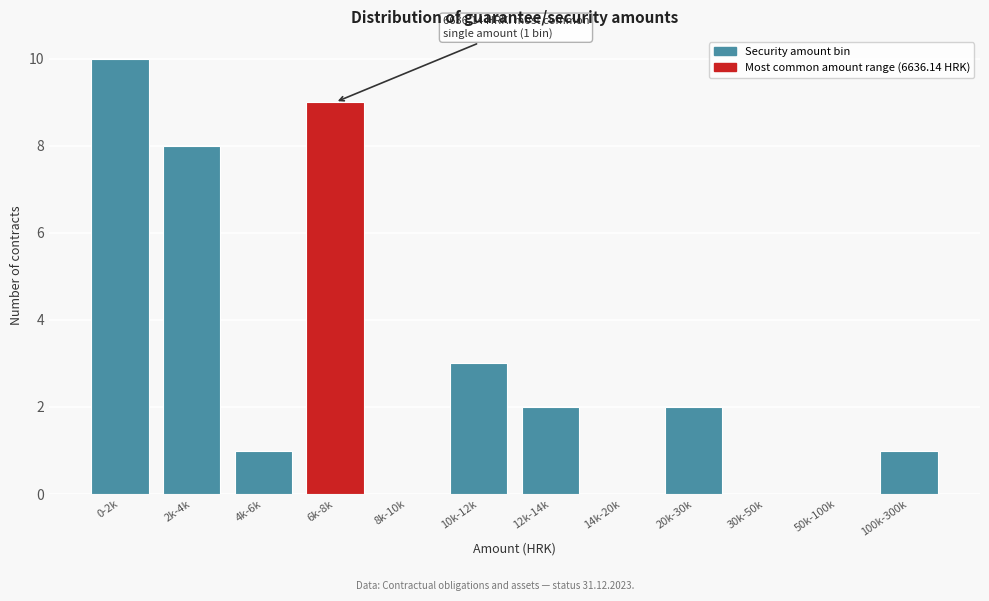

Reading left to right, what are all the values shown in this chart?

0-2k=10	2k-4k=8	4k-6k=1	6k-8k=9	8k-10k=0	10k-12k=3	12k-14k=2	14k-20k=0	20k-30k=2	30k-50k=0	50k-100k=0	100k-300k=1